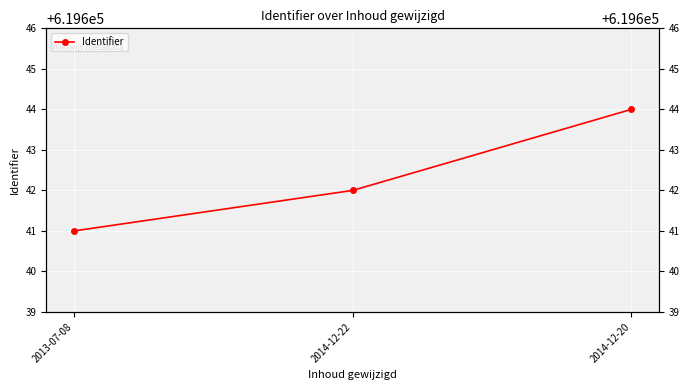

What is the sum of all values?

1858927